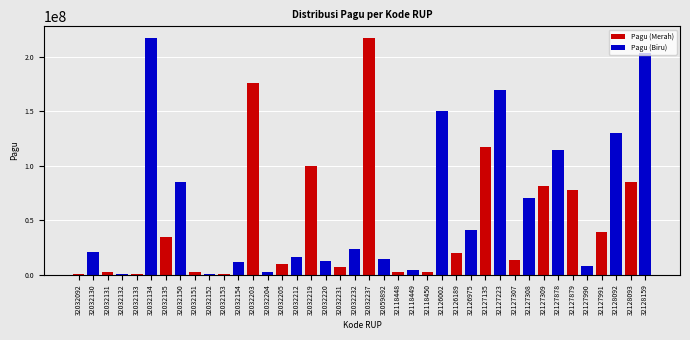

What is the maximum value for Pagu (Biru)?

217200000